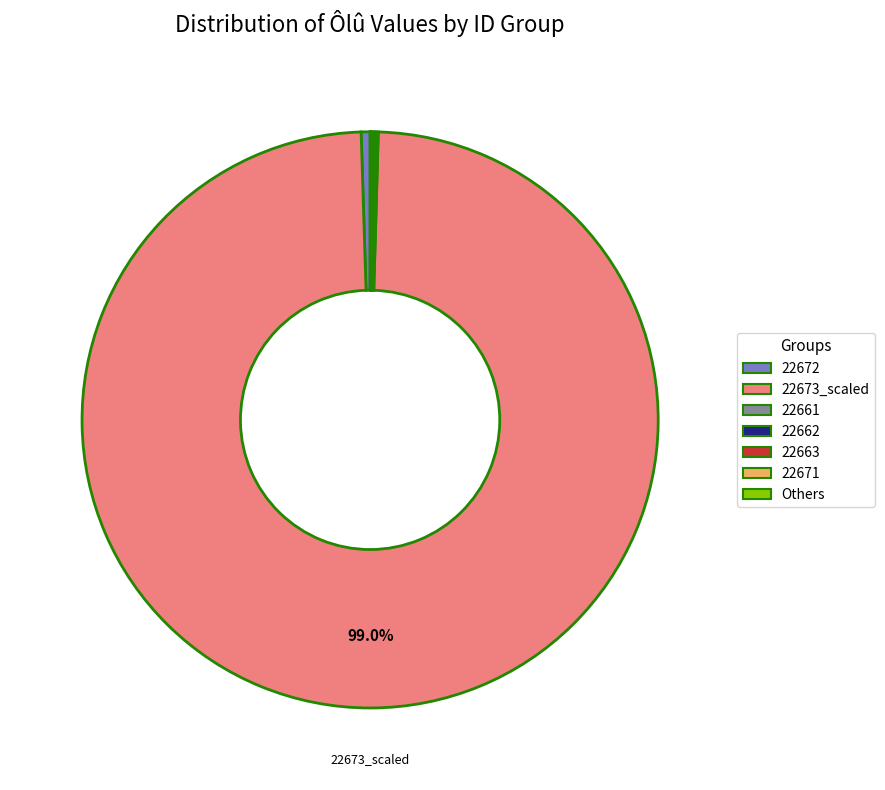

Is there any slice that represents more than half of the pie?

Yes